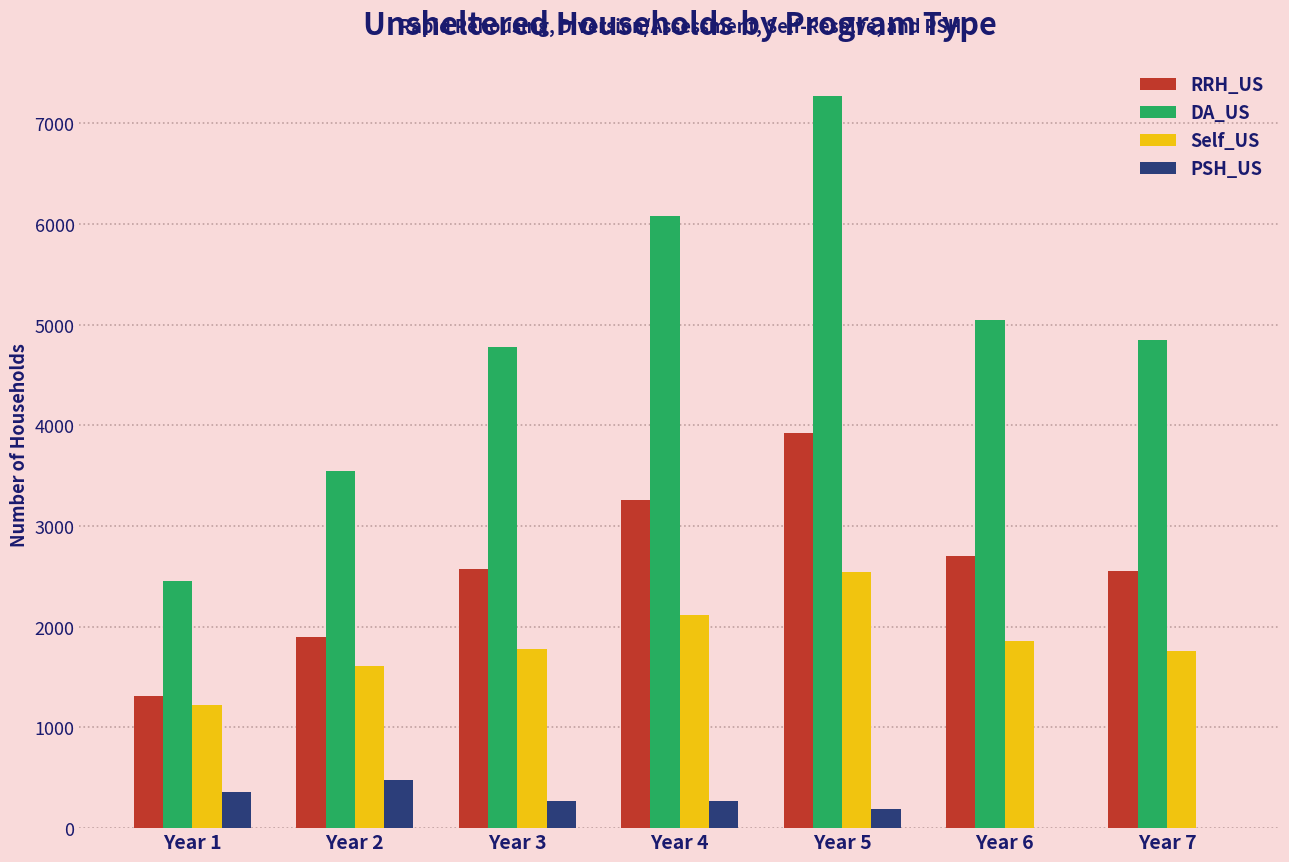

What is the sum of the PSH_US values at Year 1 and Year 7?

356